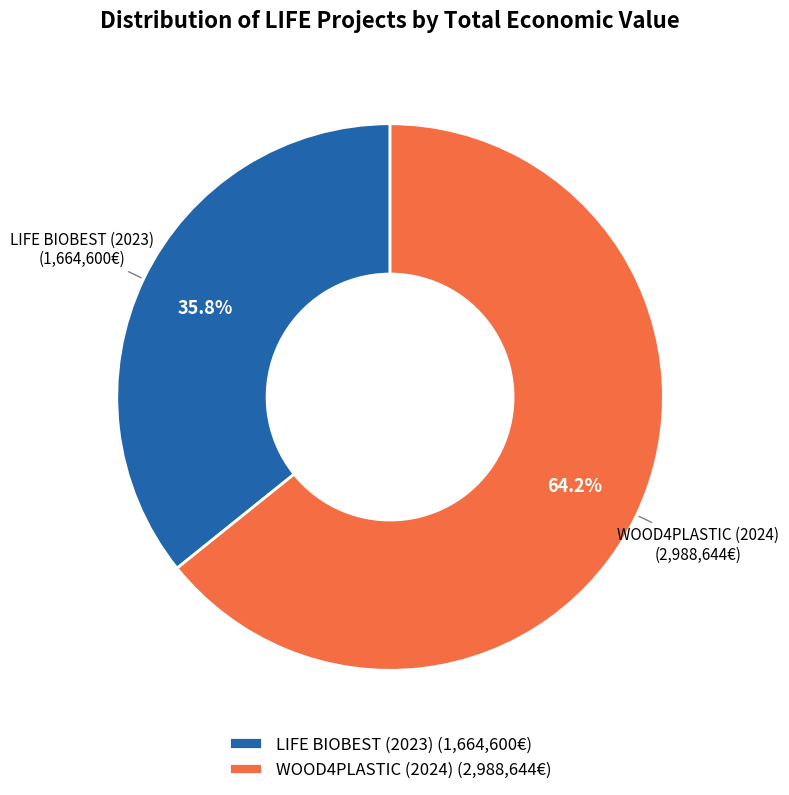

Count the number of slices in the pie.

2